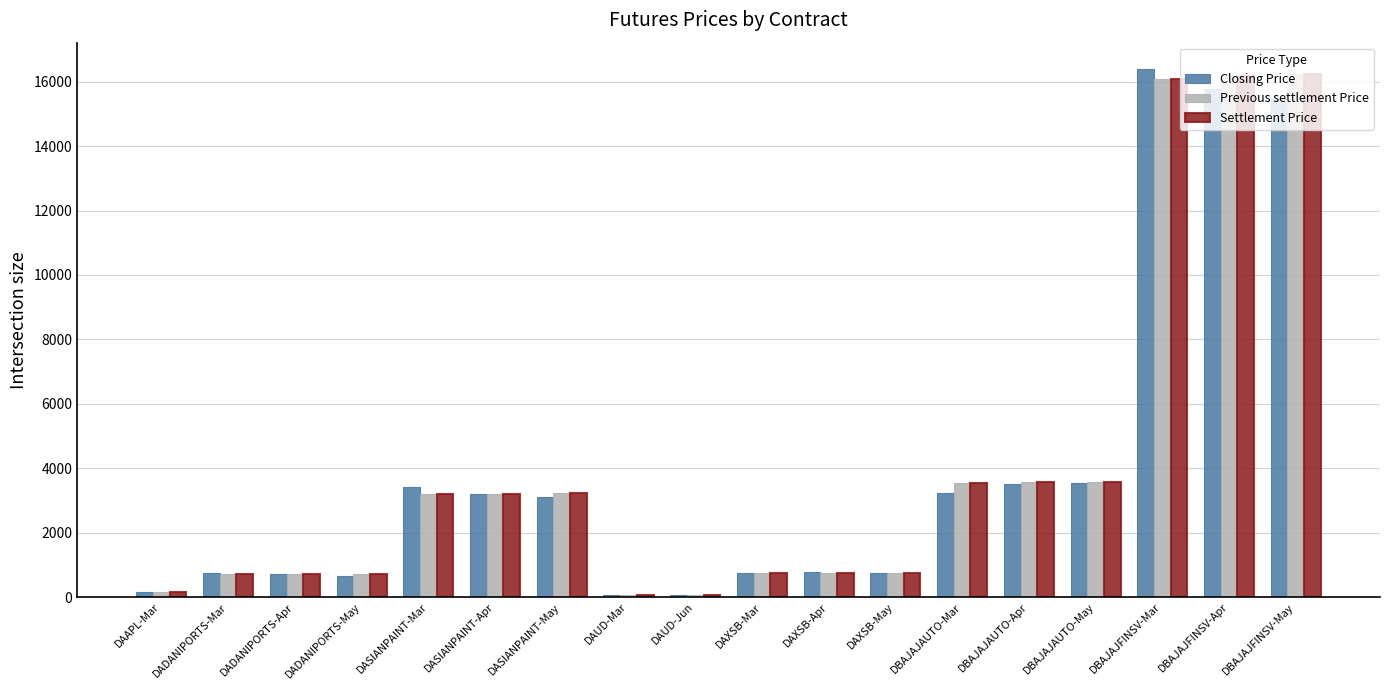

True or false: Settlement Price has a value of 710.9 at DADANIPORTS-Mar.

True